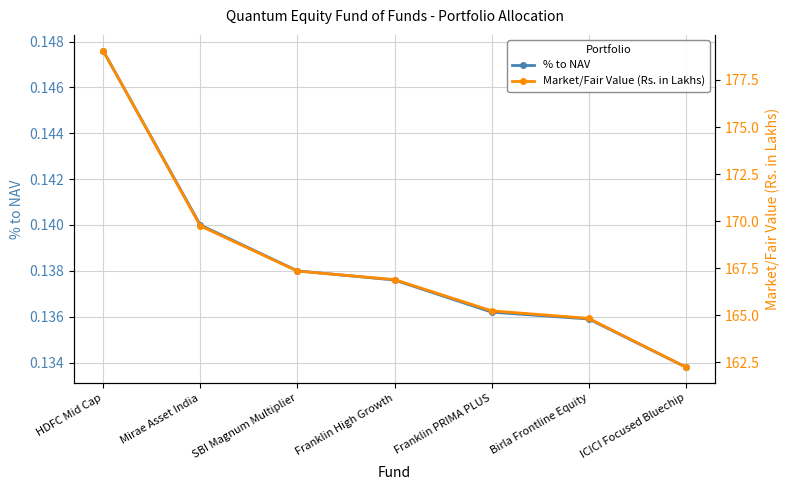

True or false: % to NAV has a value of 0.2 at Mirae Asset India.

False